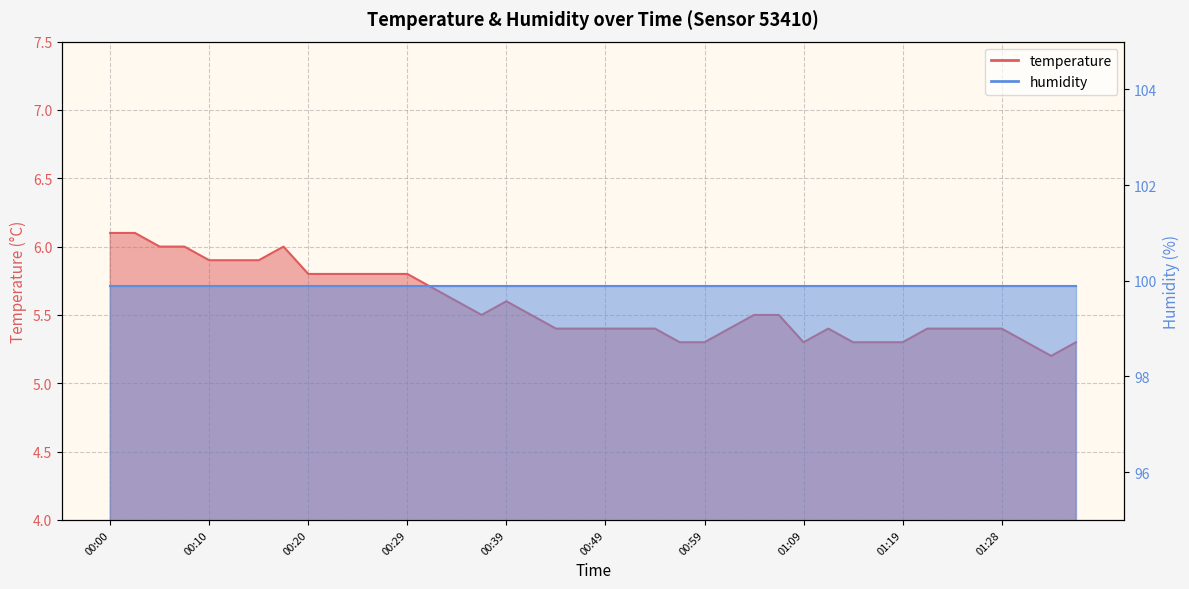

What is the value of the 21st point from the left?

5.4